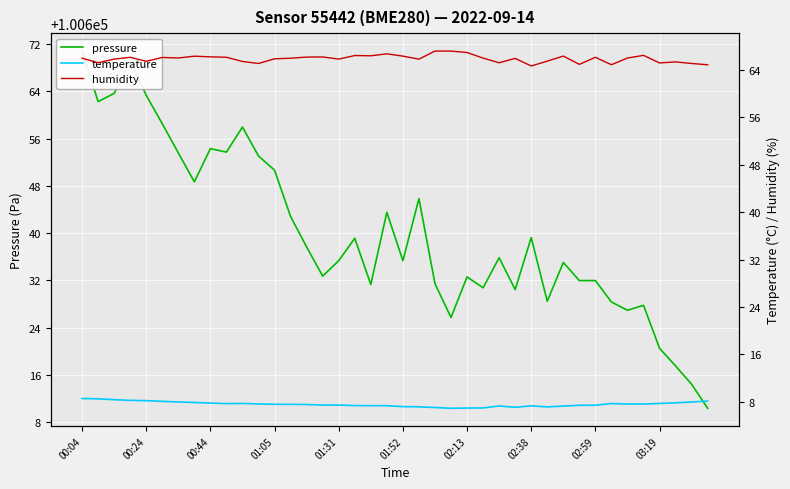

The humidity series shows 28.0 at 29. True or false?

False